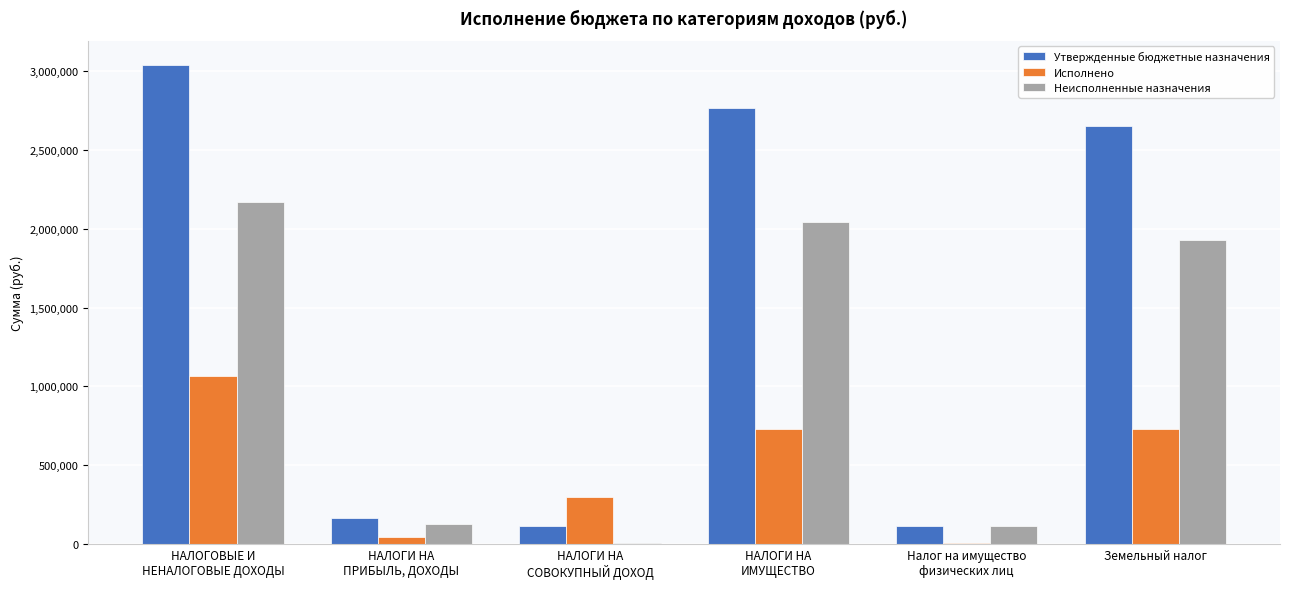

What are all the series names shown in the legend?

Утвержденные бюджетные назначения, Исполнено, Неисполненные назначения